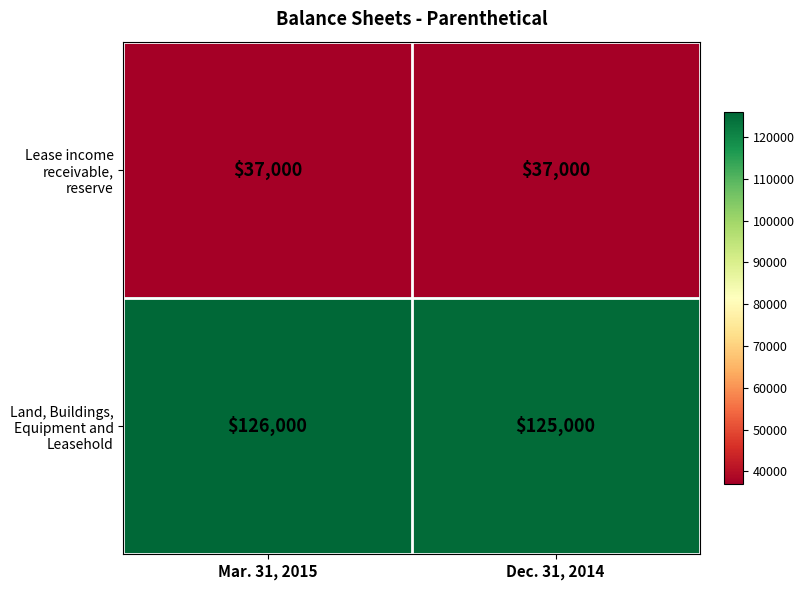

Reading left to right, transcribe all the data shown in this chart.

Lease income receivable, reserve: 37000	37000
Land, Buildings, Equipment and Leasehold: 126000	125000